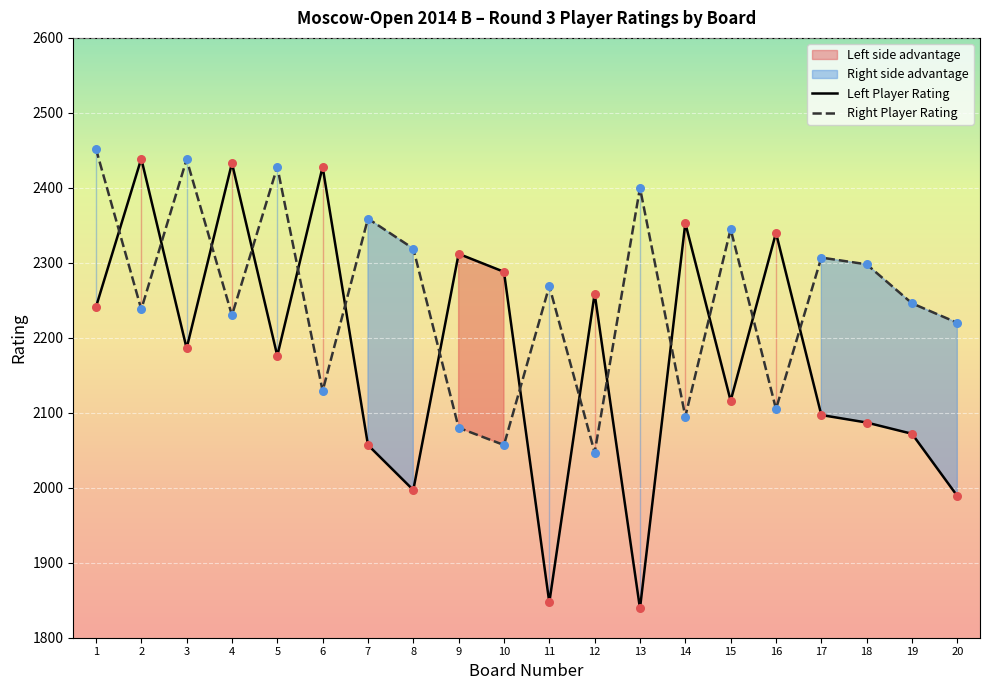

At how many categories does at least one series exceed 2359?

7